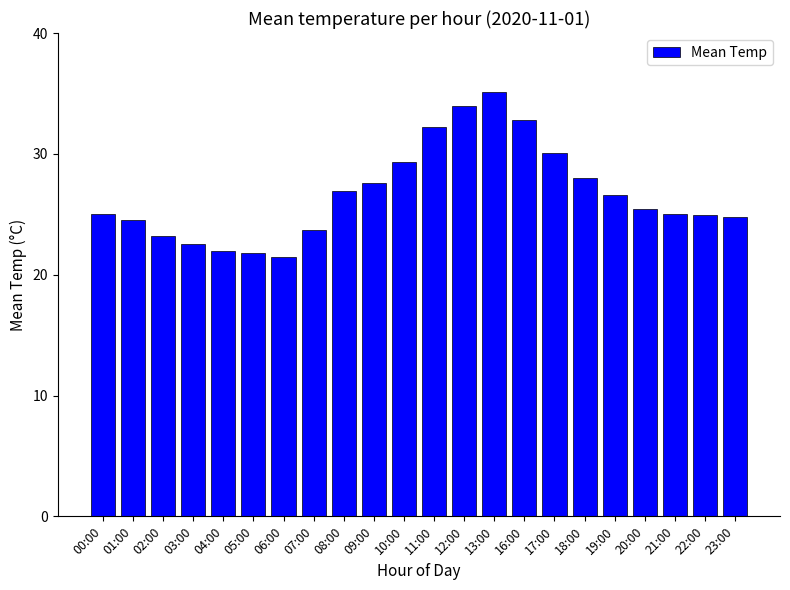

What is the change in value from 01:00 to 22:00?

+0.4